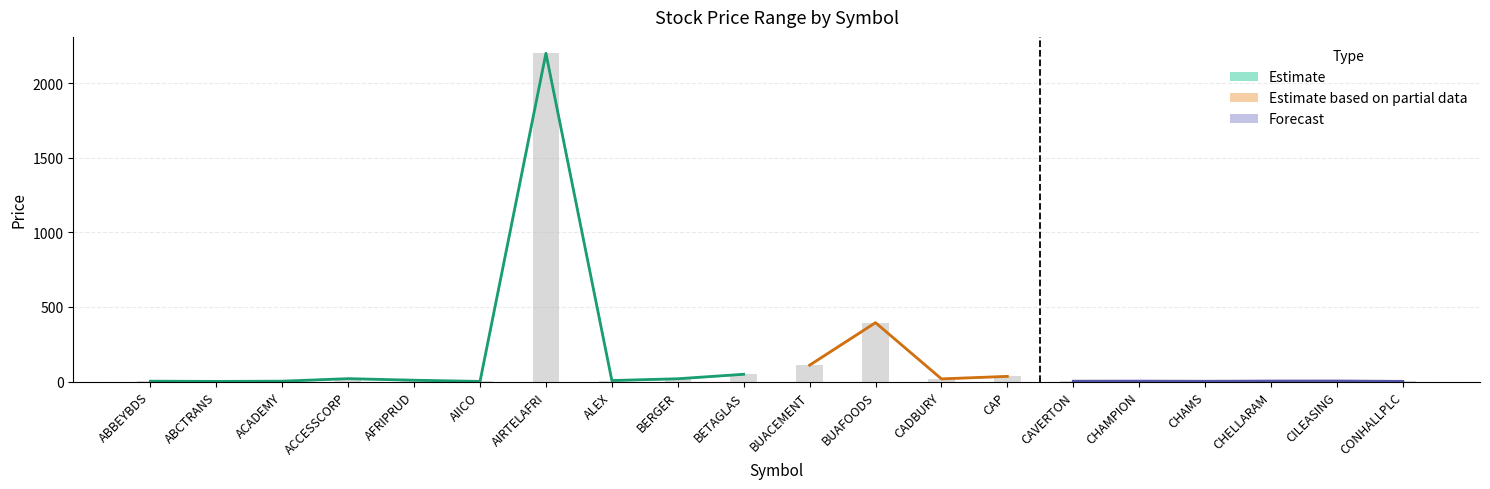

What is the label of the 8th bar from the left?

ALEX